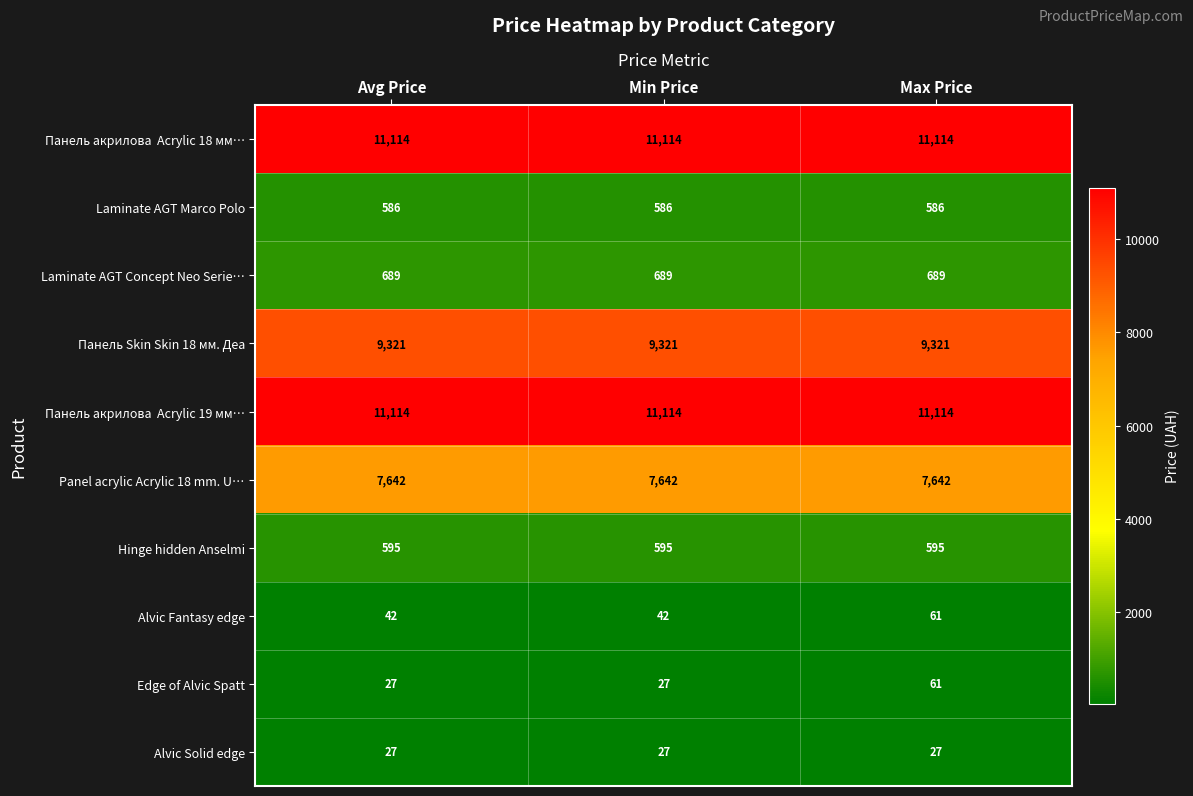

What is the difference between the highest and lowest values at Max Price?

11087